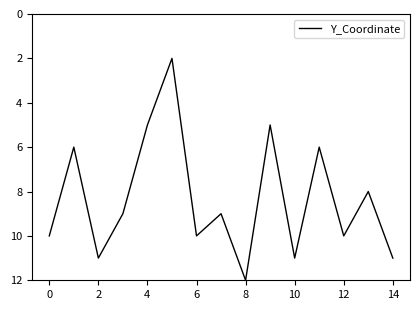

Reading left to right, what are all the values shown in this chart?

10	6	11	9	5	2	10	9	12	5	11	6	10	8	11